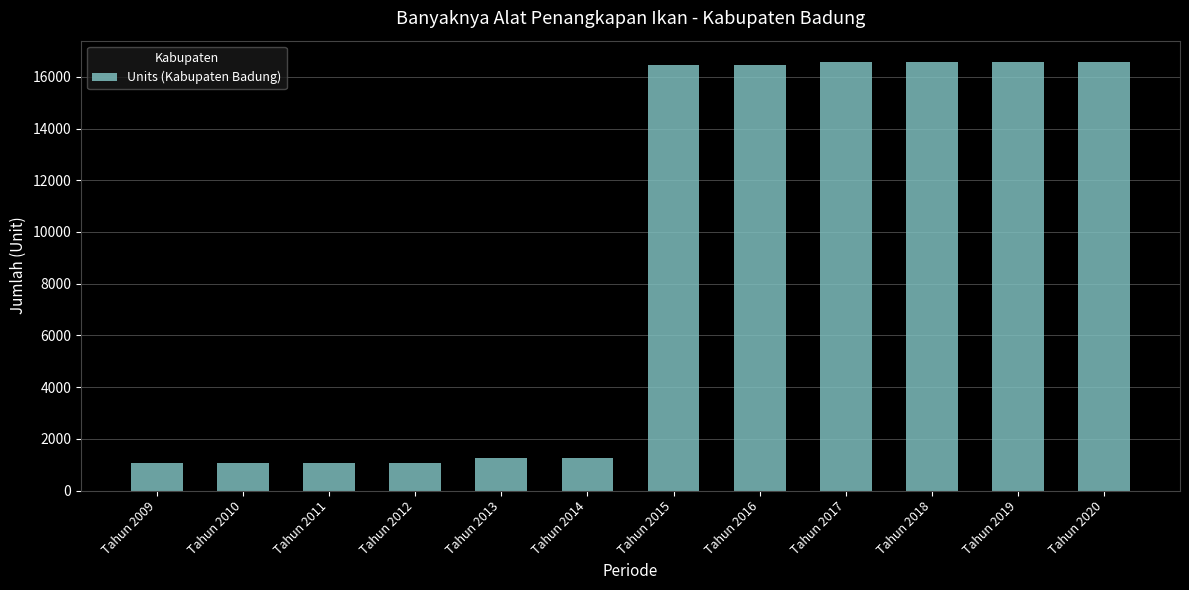

True or false: the data shows 16455 at Tahun 2016.

True